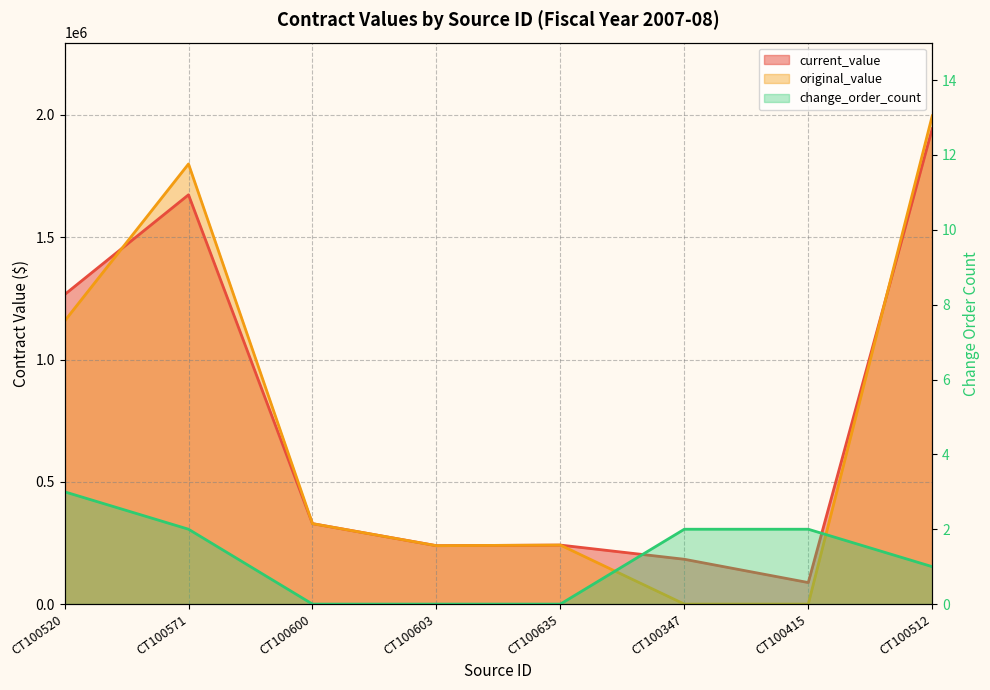

At which label is change_order_count closest to 1?

CT100512